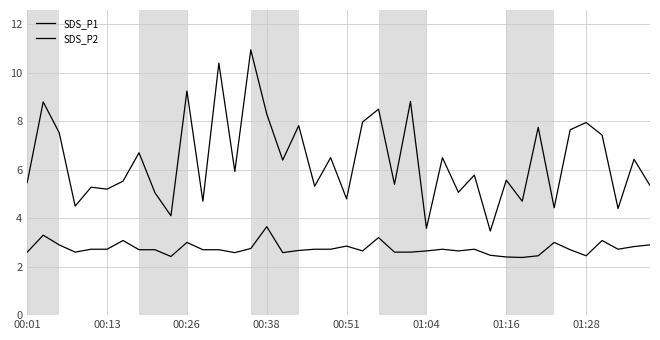

Is this an area chart (filled region under the line)?

No